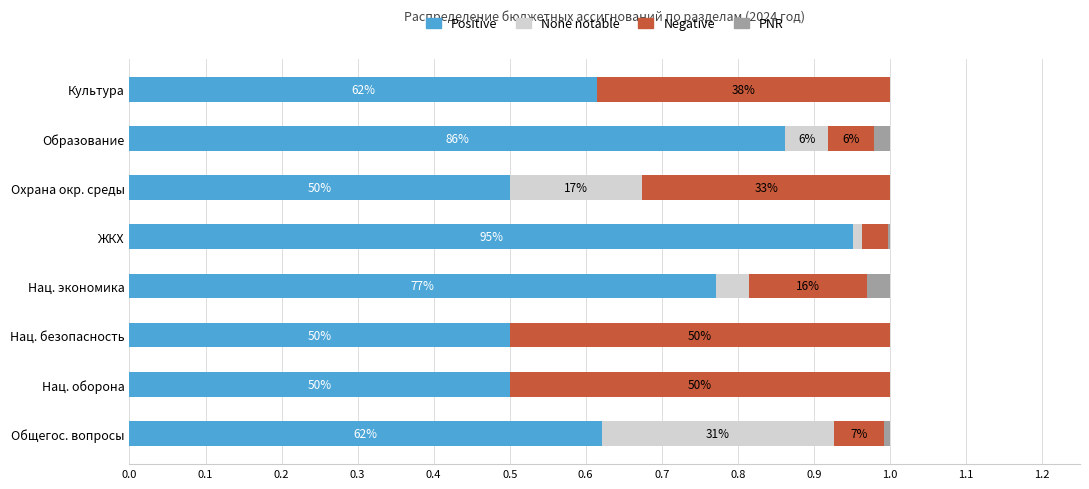

What are all the series names shown in the legend?

Positive, None notable, Negative, PNR